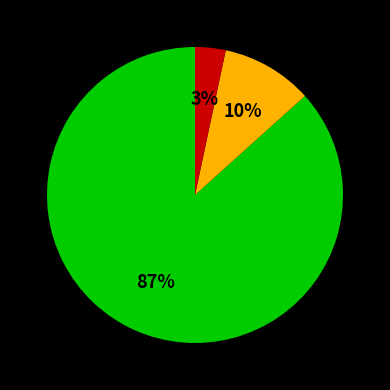

Is there any slice that represents more than half of the pie?

Yes